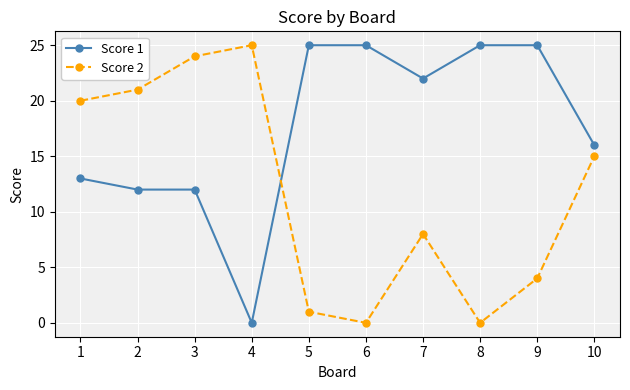

Rank the series at 2 from lowest to highest value.

Score 1, Score 2